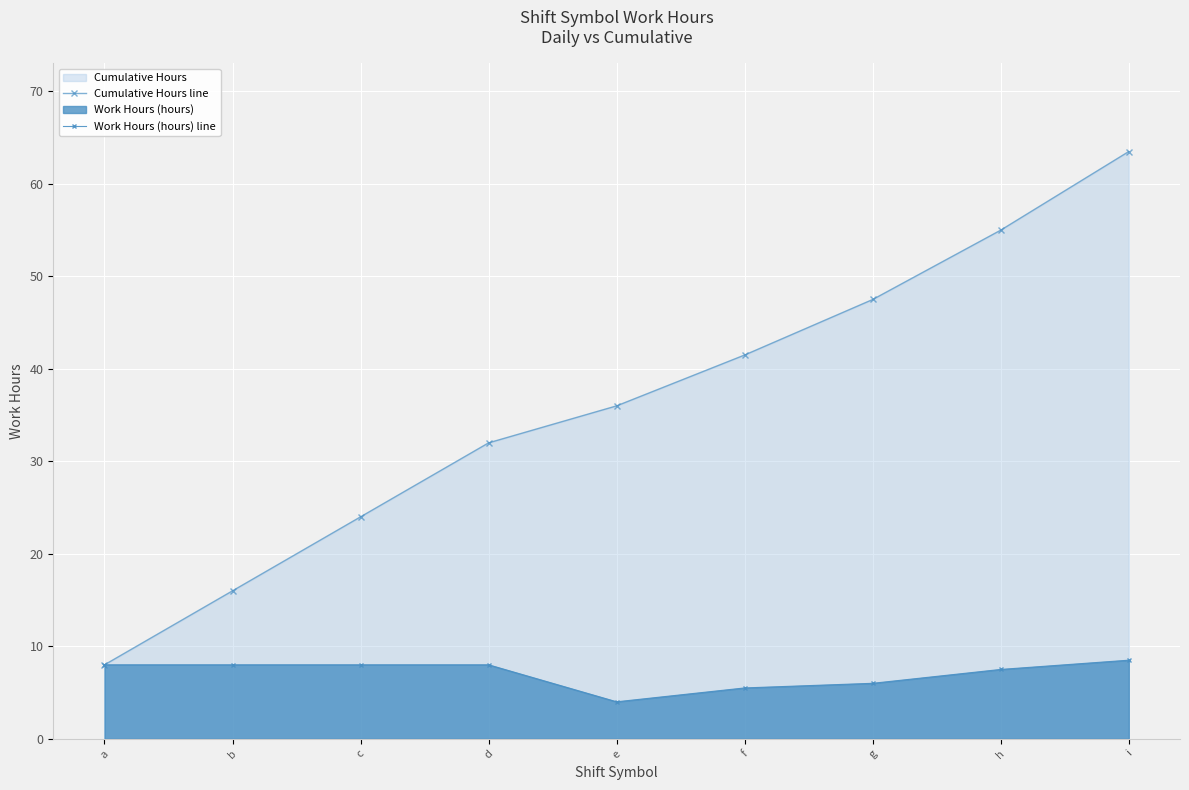

Which series has the largest range (max minus min)?

Cumulative Hours line